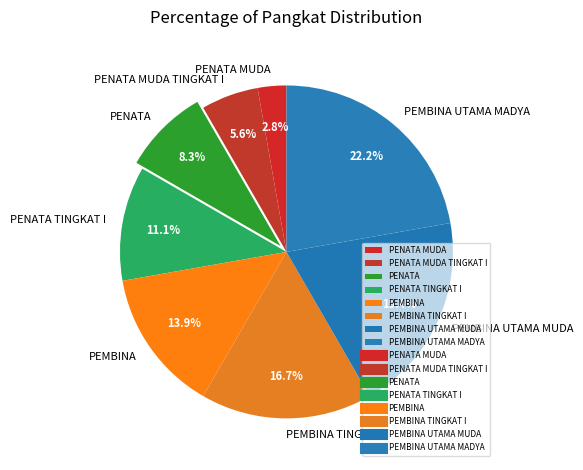

To the nearest percent, what is the difference between the PENATA TINGKAT I and PEMBINA TINGKAT I slice percentages?

6%